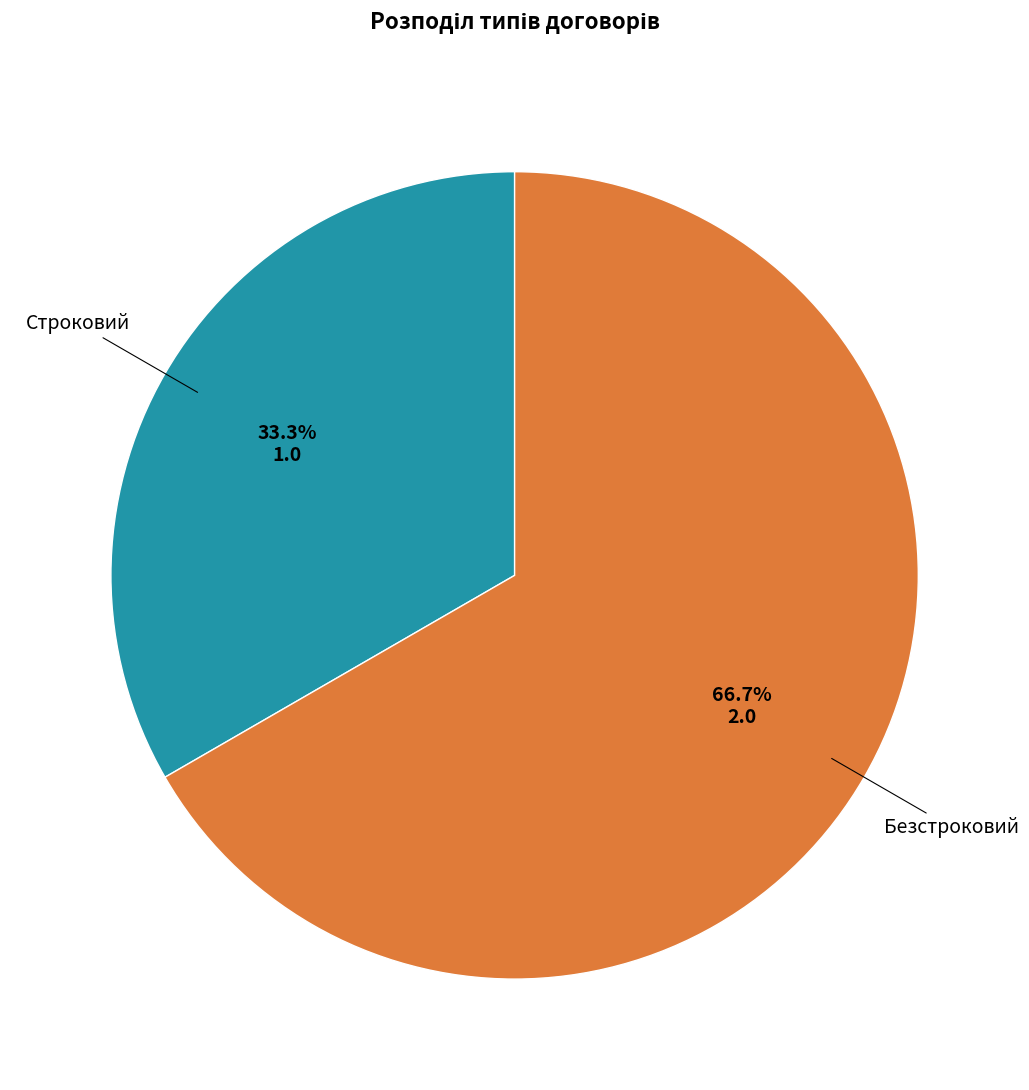

Does any single category account for the majority?

Yes